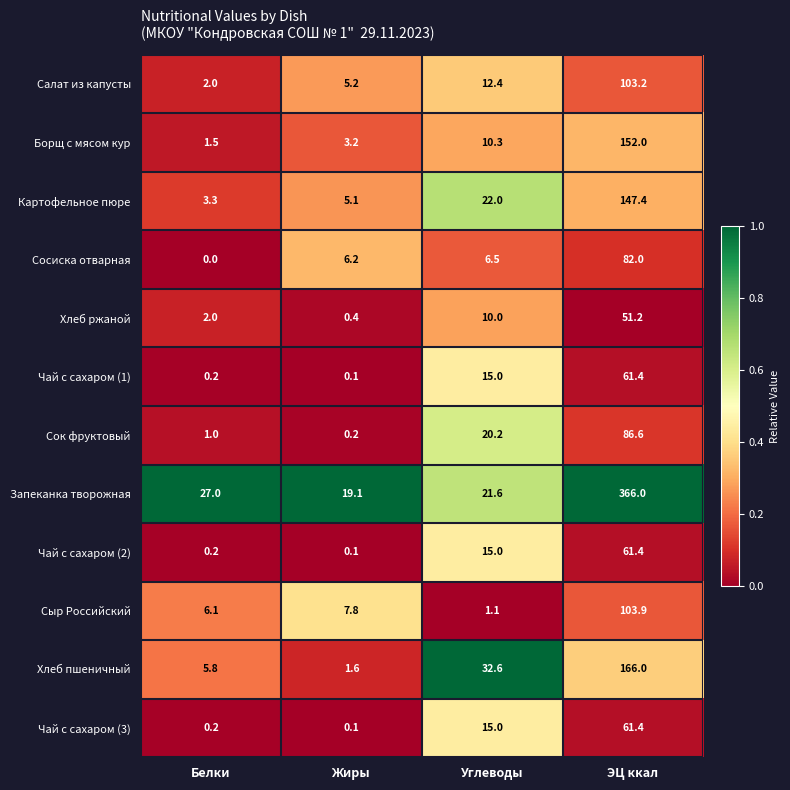

What is the approximate value of Хлеб пшеничный at Белки?

5.8